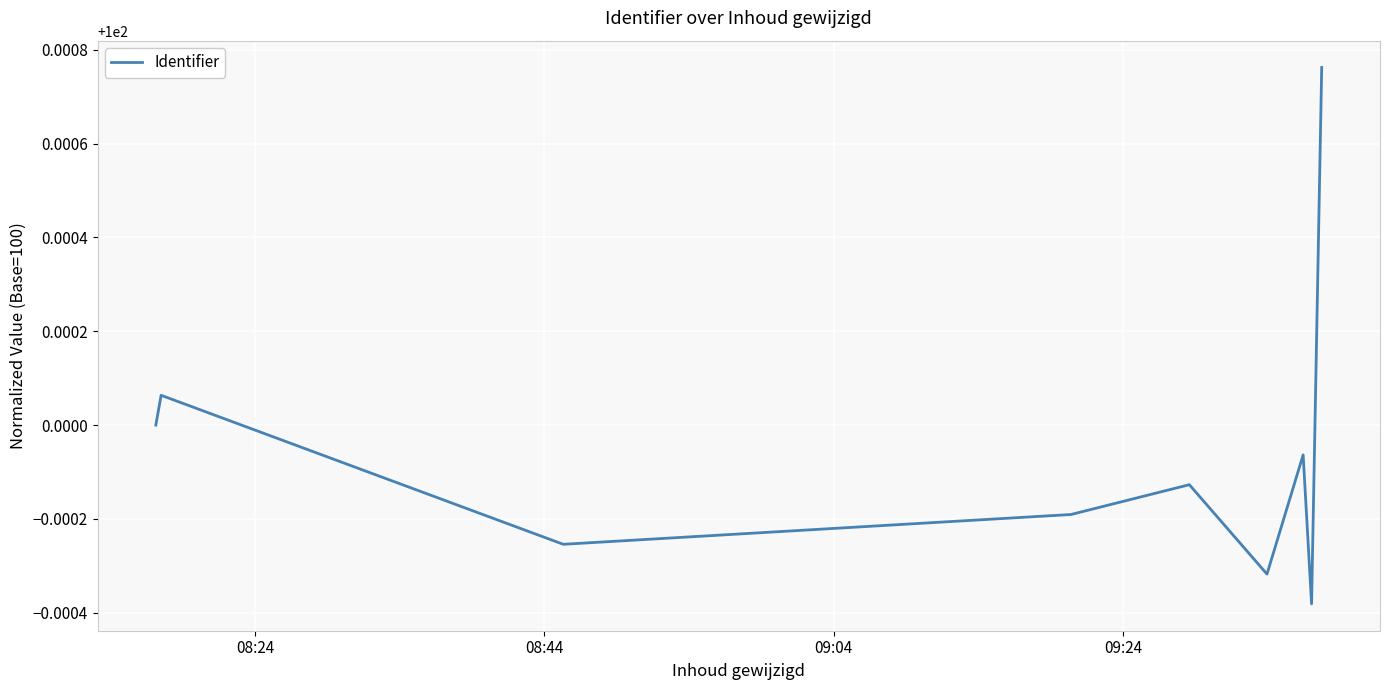

What is the greatest value displayed?

100.0